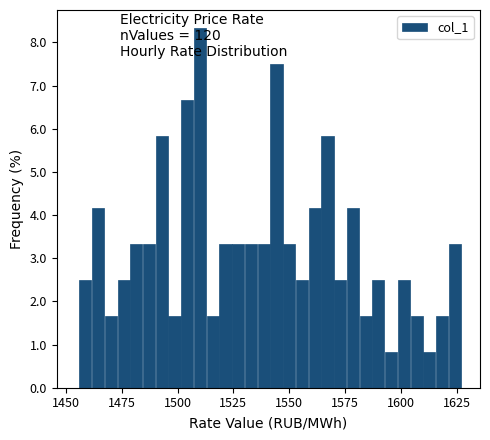

Read against the x-axis, roughly where is the centre of the tallest bar?

1510